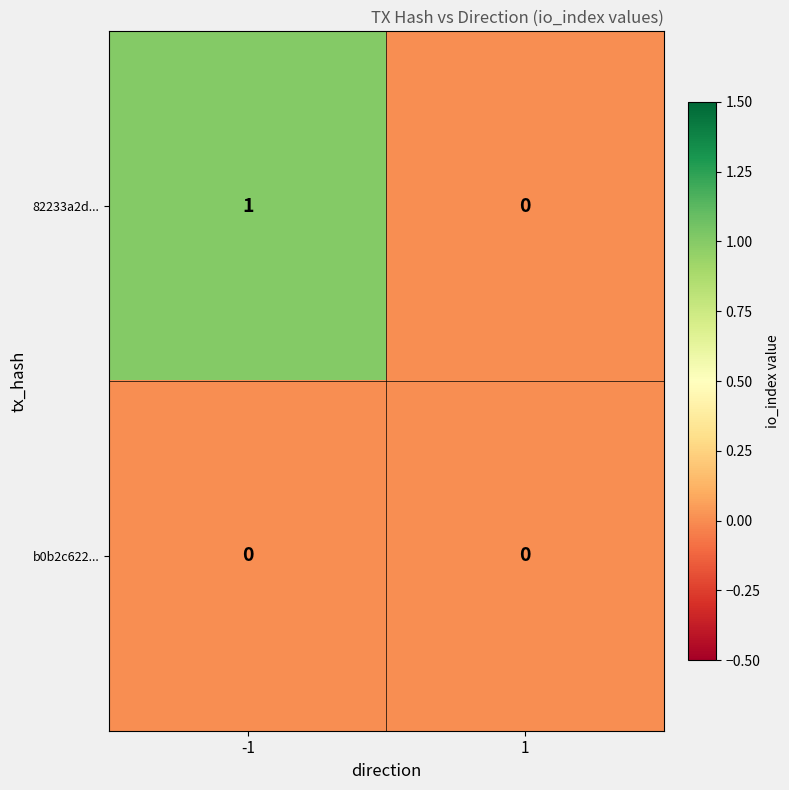

The value of 82233a2d... at 1 is 1. True or false?

False